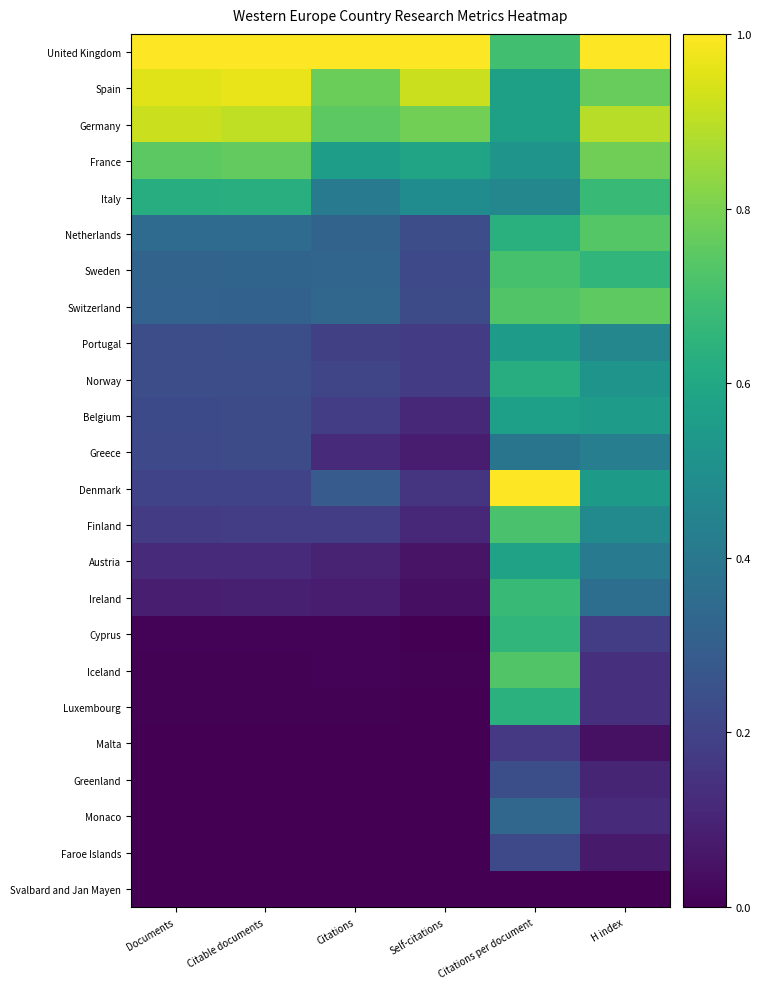

At which category does the chart reach its minimum across all series?

Documents